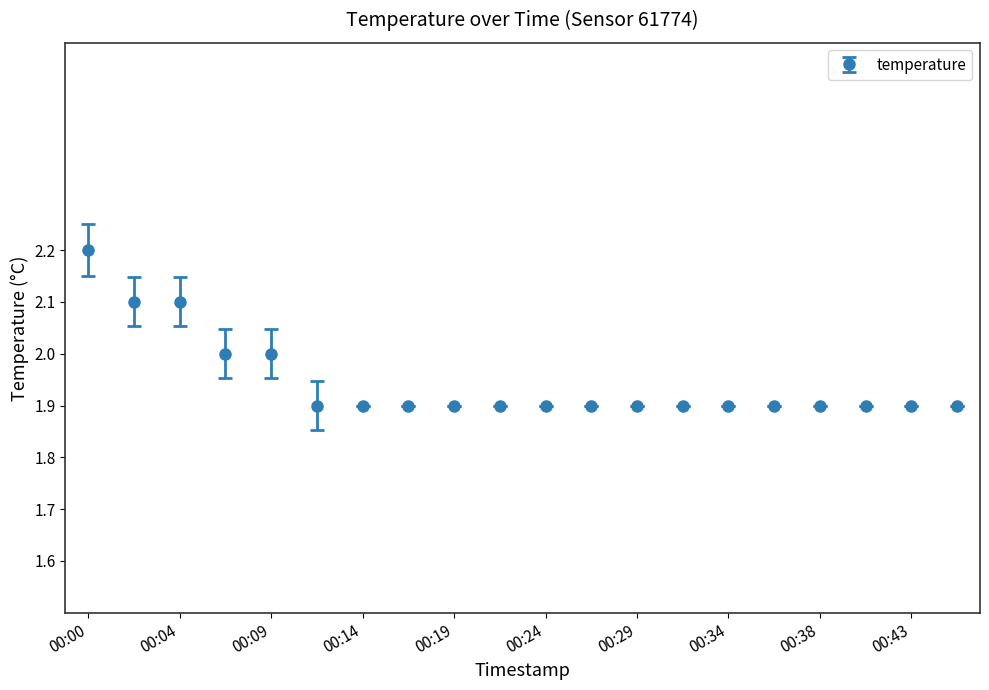

Reading left to right, transcribe all the data shown in this chart.

2.2	2.1	2.1	2.0	2.0	1.9	1.9	1.9	1.9	1.9	1.9	1.9	1.9	1.9	1.9	1.9	1.9	1.9	1.9	1.9